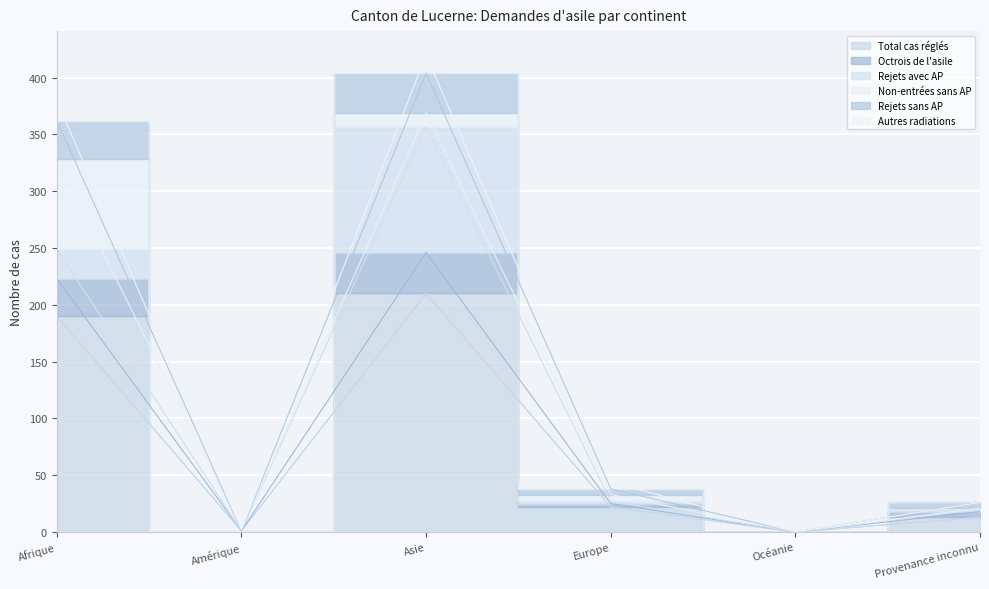

Between Océanie and Provenance inconnu, which is larger?

Provenance inconnu